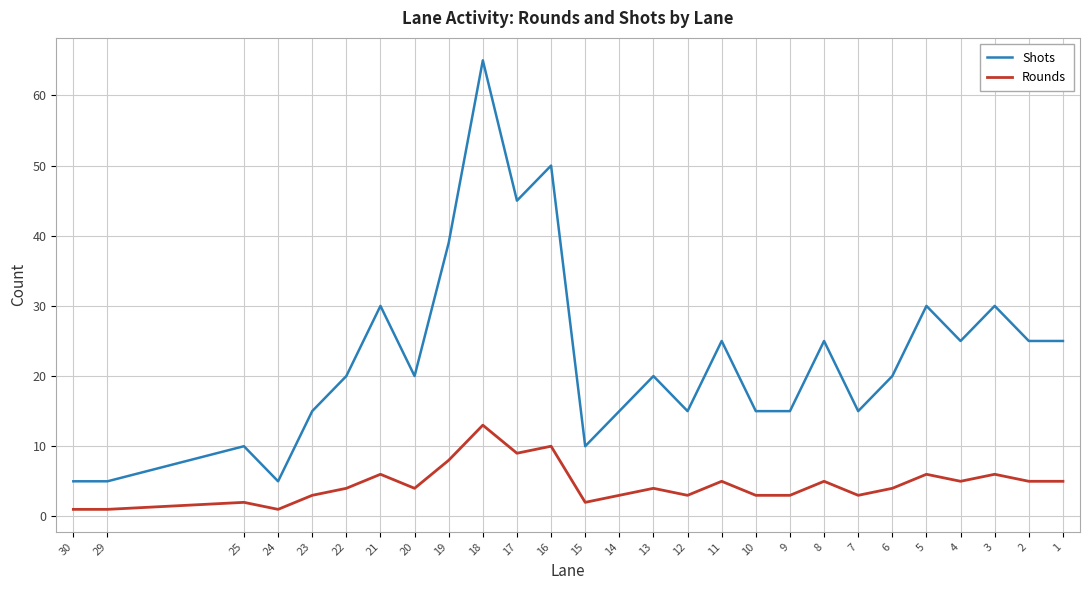

How many lines are shown in the chart?

2